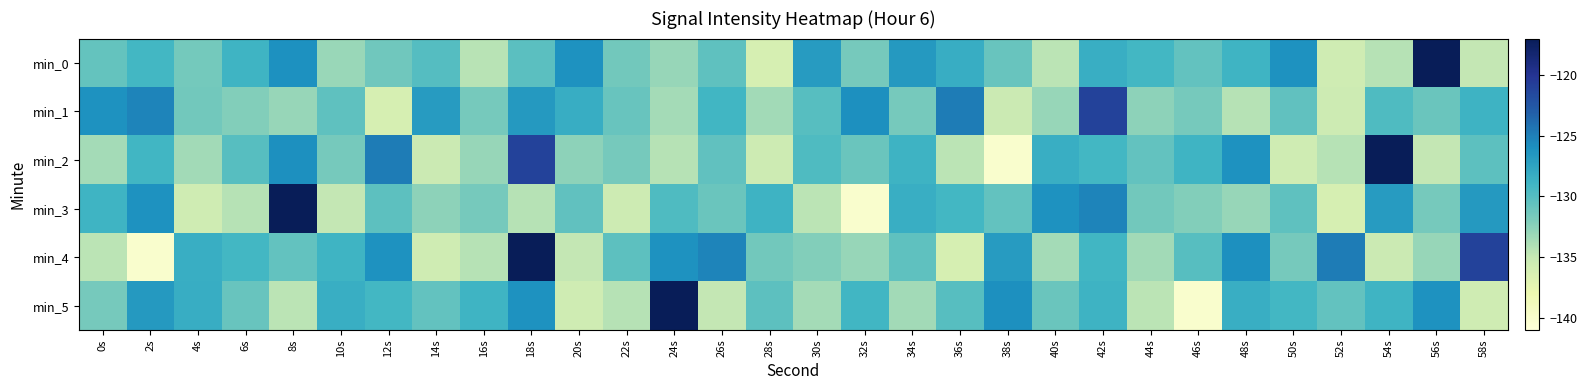

Between 24s and 34s, which is larger?

34s